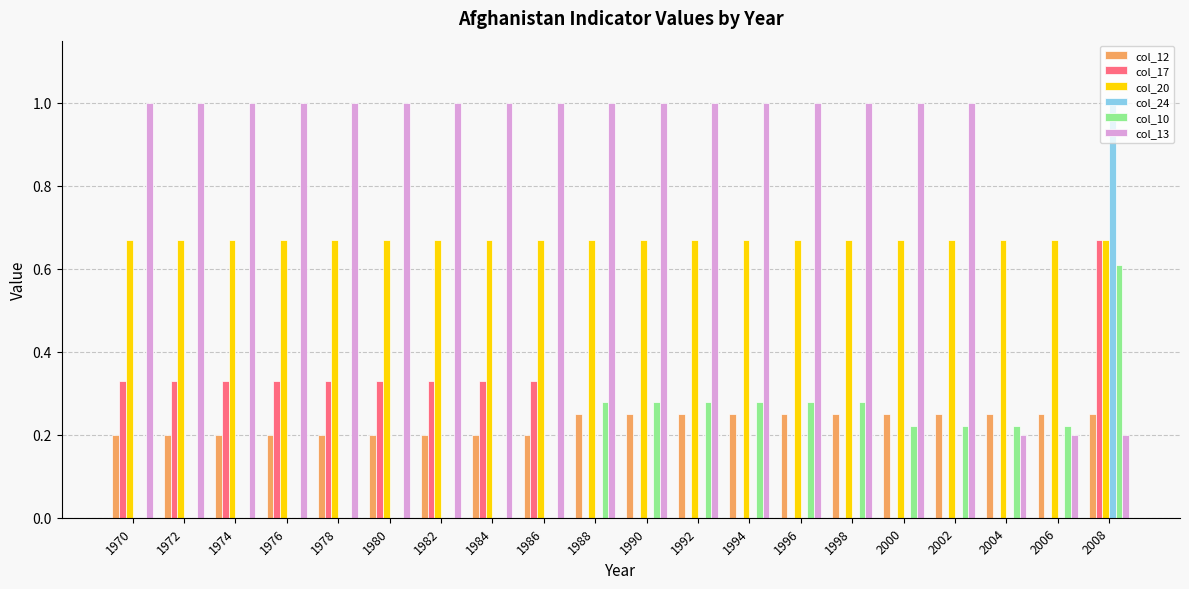

Which series has the widest spread of values?

col_24